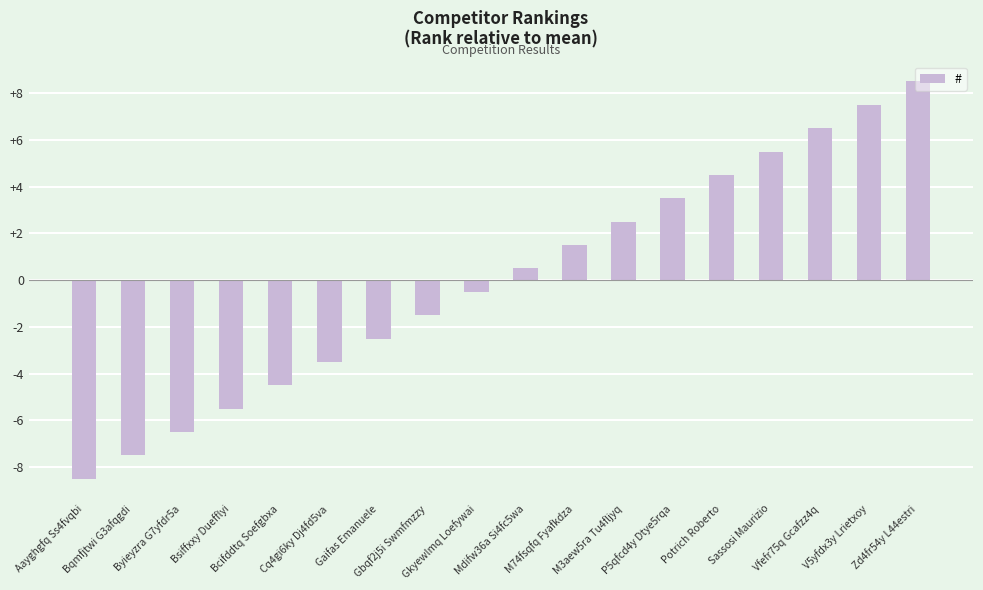

Count the number of categories in the chart.

18